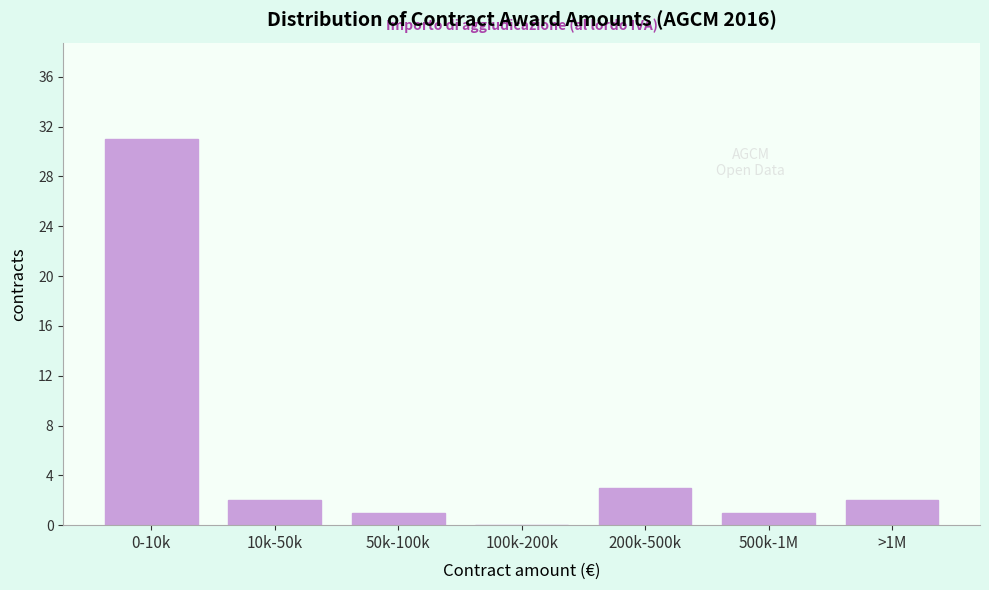

Reading right to left, list all the values displayed in this chart.

>1M=2	500k-1M=1	200k-500k=3	100k-200k=0	50k-100k=1	10k-50k=2	0-10k=31